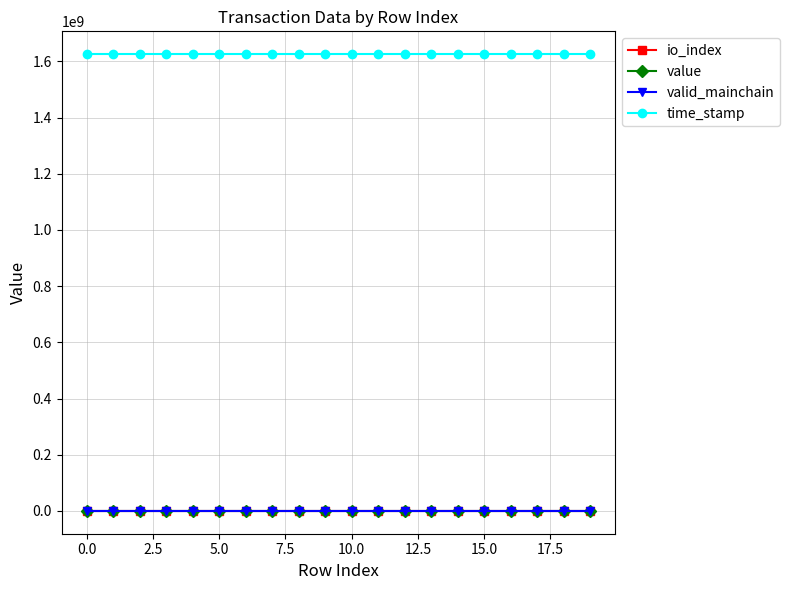

What is the value of the value point at the 3rd from the left?

15.7